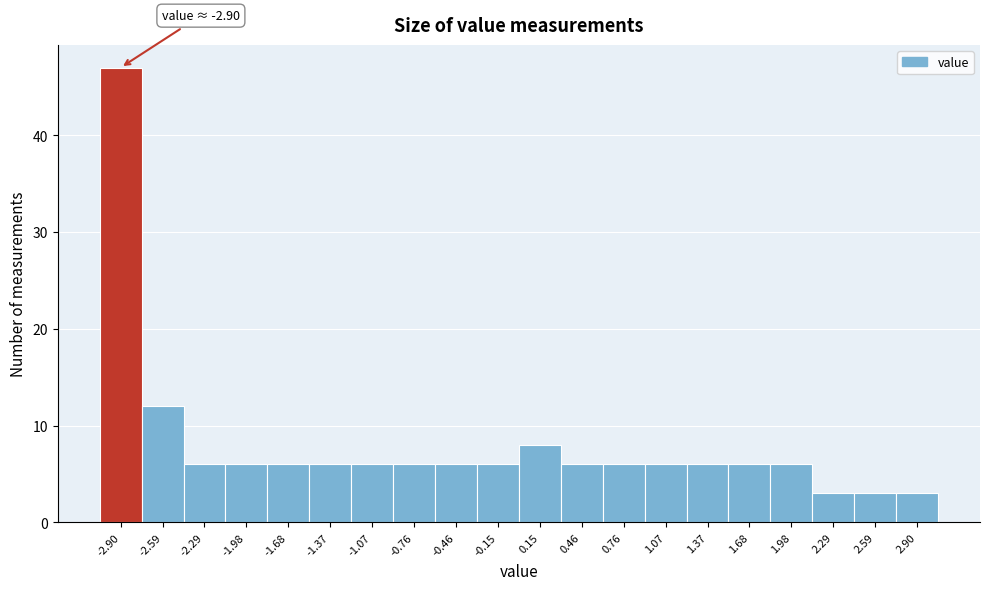

Which range on the x-axis has the tallest bar?

-3.050 to -2.745